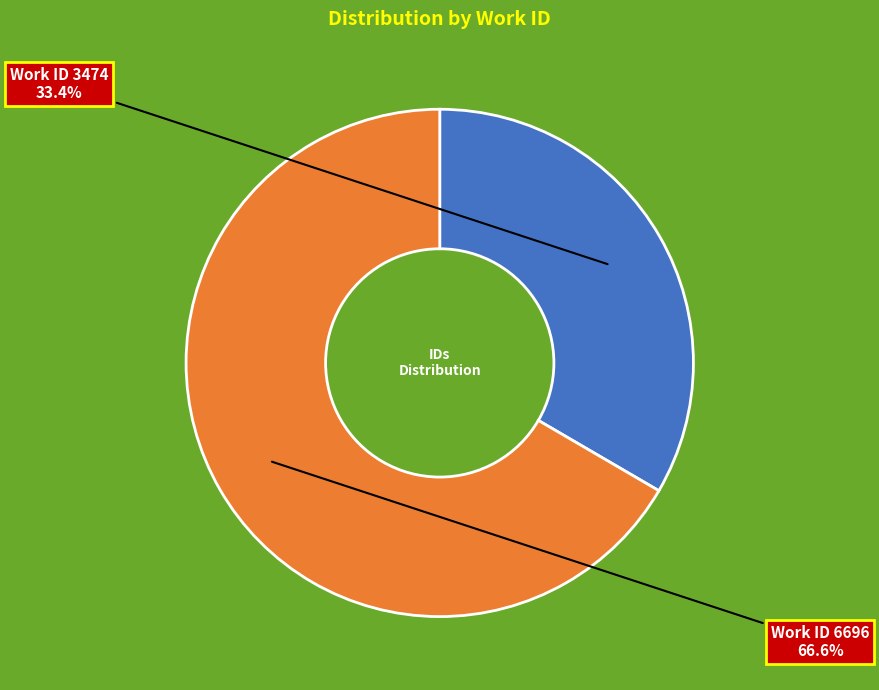

Count the number of slices in the pie.

2